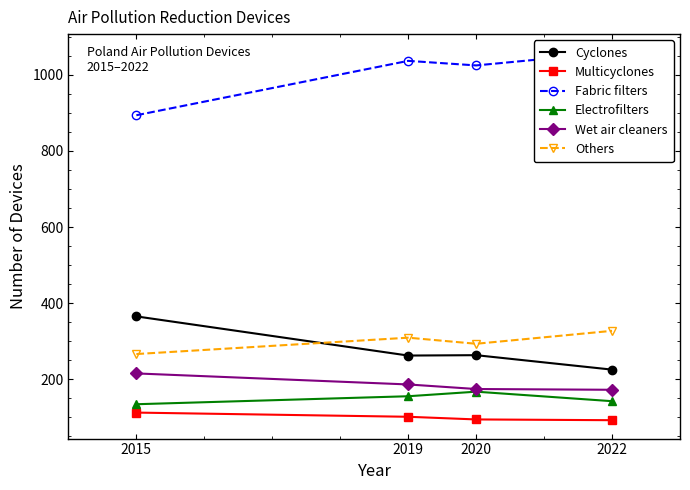

What is the difference between the highest and lowest values at 2022?

967